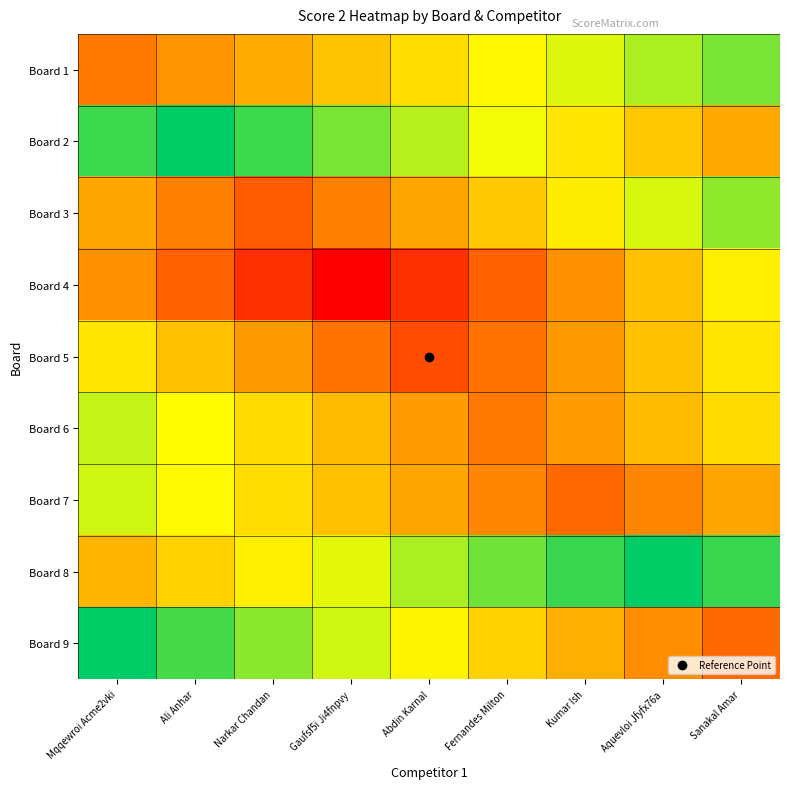

Reading right to left, what are all the values shown in this chart?

Board 1: Sanakal Amar=21.0	Aquevloi Jfyfx76a=19.4	Kumar Ish=17.8	Fernandes Milton=16.1	Abdin Karnal=14.5	Gaufsf5i Ji4fnpvy=12.9	Narkar Chandan=11.2	Ali Anhar=9.6	Mqqewroi Acme2vki=8.0
Board 2: Sanakal Amar=11.0	Aquevloi Jfyfx76a=13.0	Kumar Ish=15.0	Fernandes Milton=17.0	Abdin Karnal=19.0	Gaufsf5i Ji4fnpvy=21.0	Narkar Chandan=23.0	Ali Anhar=25.0	Mqqewroi Acme2vki=23.0
Board 3: Sanakal Amar=20.2	Aquevloi Jfyfx76a=17.9	Kumar Ish=15.5	Fernandes Milton=13.1	Abdin Karnal=10.8	Gaufsf5i Ji4fnpvy=8.4	Narkar Chandan=6.0	Ali Anhar=8.4	Mqqewroi Acme2vki=10.8
Board 4: Sanakal Amar=15.6	Aquevloi Jfyfx76a=12.5	Kumar Ish=9.4	Fernandes Milton=6.2	Abdin Karnal=3.1	Gaufsf5i Ji4fnpvy=0.0	Narkar Chandan=3.1	Ali Anhar=6.2	Mqqewroi Acme2vki=9.4
Board 5: Sanakal Amar=15.0	Aquevloi Jfyfx76a=12.5	Kumar Ish=10.0	Fernandes Milton=7.5	Abdin Karnal=5.0	Gaufsf5i Ji4fnpvy=7.5	Narkar Chandan=10.0	Ali Anhar=12.5	Mqqewroi Acme2vki=15.0
Board 6: Sanakal Amar=14.4	Aquevloi Jfyfx76a=12.2	Kumar Ish=10.1	Fernandes Milton=8.0	Abdin Karnal=10.1	Gaufsf5i Ji4fnpvy=12.2	Narkar Chandan=14.4	Ali Anhar=16.5	Mqqewroi Acme2vki=18.6
Board 7: Sanakal Amar=10.8	Aquevloi Jfyfx76a=8.9	Kumar Ish=7.0	Fernandes Milton=8.9	Abdin Karnal=10.8	Gaufsf5i Ji4fnpvy=12.6	Narkar Chandan=14.5	Ali Anhar=16.4	Mqqewroi Acme2vki=18.2
Board 8: Sanakal Amar=23.1	Aquevloi Jfyfx76a=25.0	Kumar Ish=23.1	Fernandes Milton=21.2	Abdin Karnal=19.4	Gaufsf5i Ji4fnpvy=17.5	Narkar Chandan=15.6	Ali Anhar=13.8	Mqqewroi Acme2vki=11.9
Board 9: Sanakal Amar=7.0	Aquevloi Jfyfx76a=9.2	Kumar Ish=11.5	Fernandes Milton=13.8	Abdin Karnal=16.0	Gaufsf5i Ji4fnpvy=18.2	Narkar Chandan=20.5	Ali Anhar=22.8	Mqqewroi Acme2vki=25.0